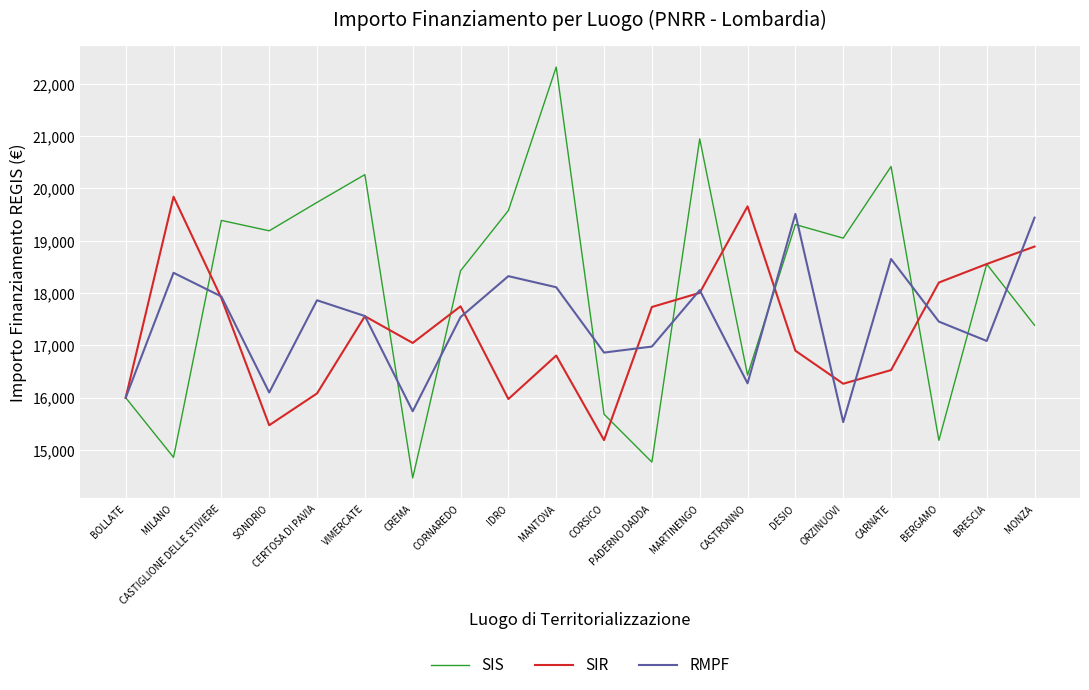

Which series has the largest range (max minus min)?

SIS